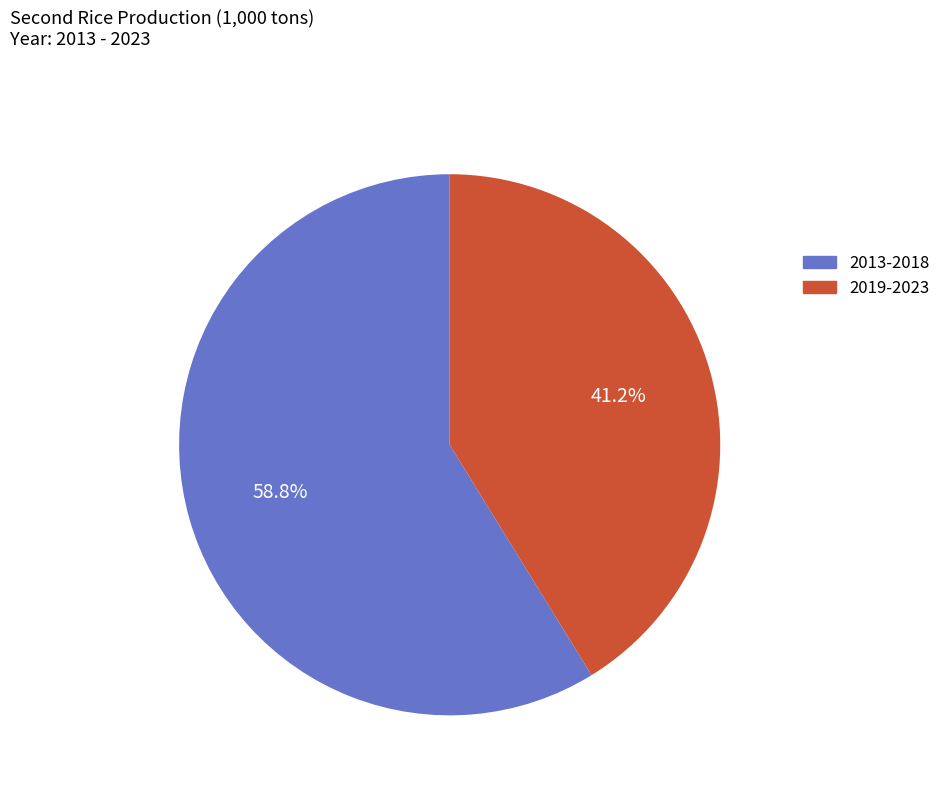

Does any single category account for the majority?

Yes